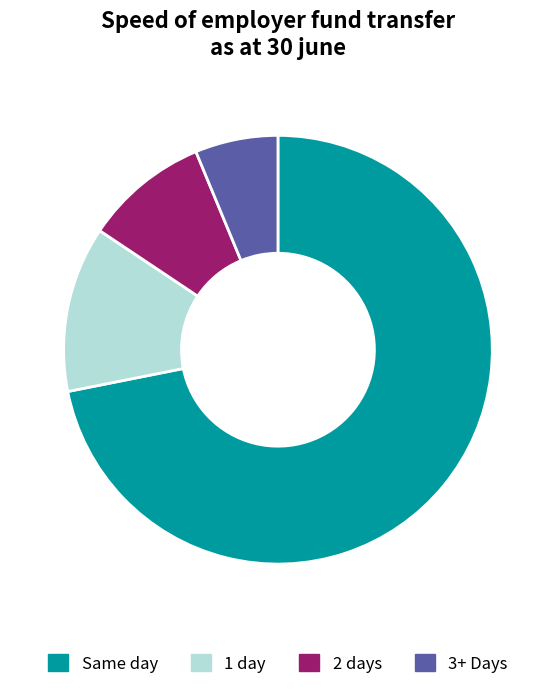

Count the number of slices in the pie.

4